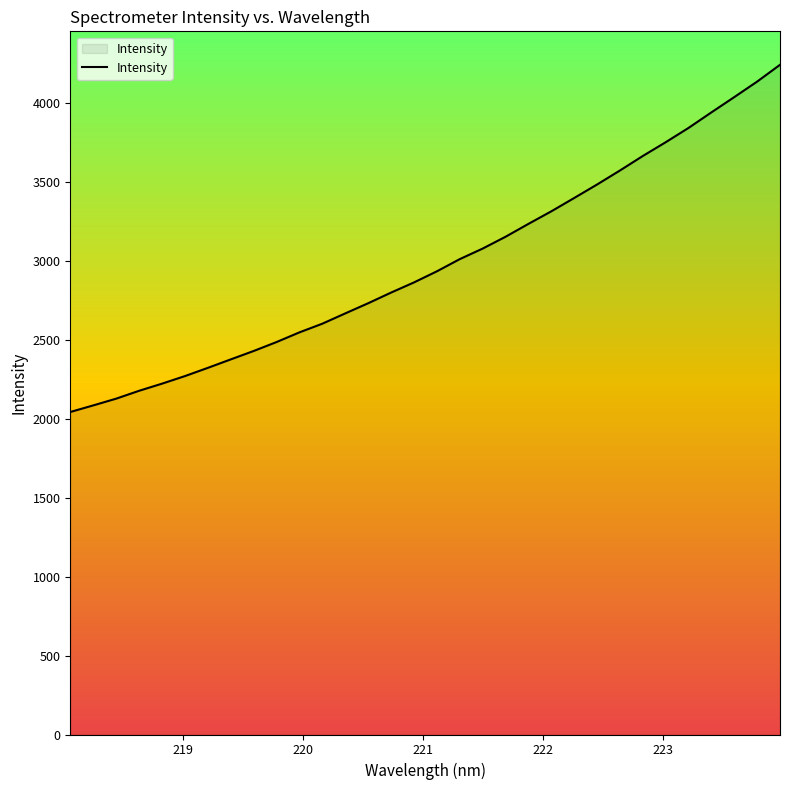

What is the maximum value shown in the chart?

4244.7